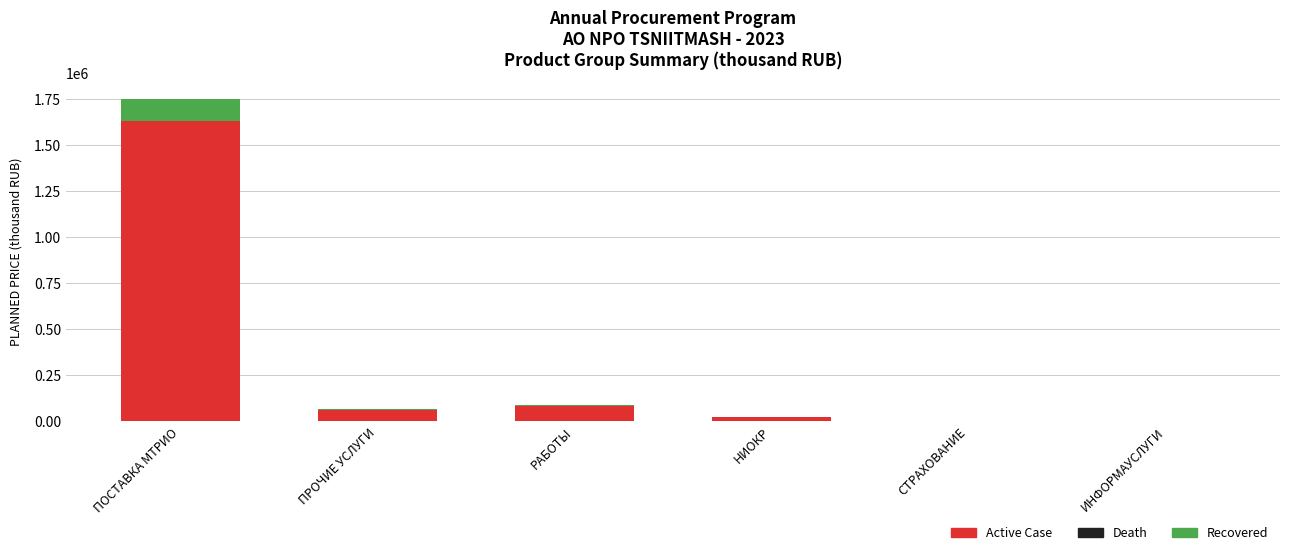

What is the highest value of the Active Case series?

1632621.5